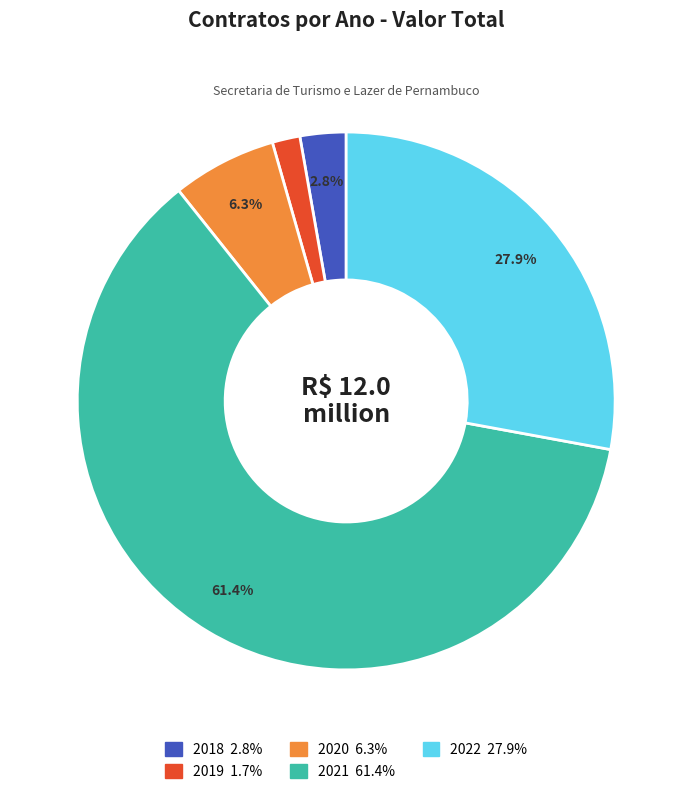

Does any single category account for the majority?

Yes